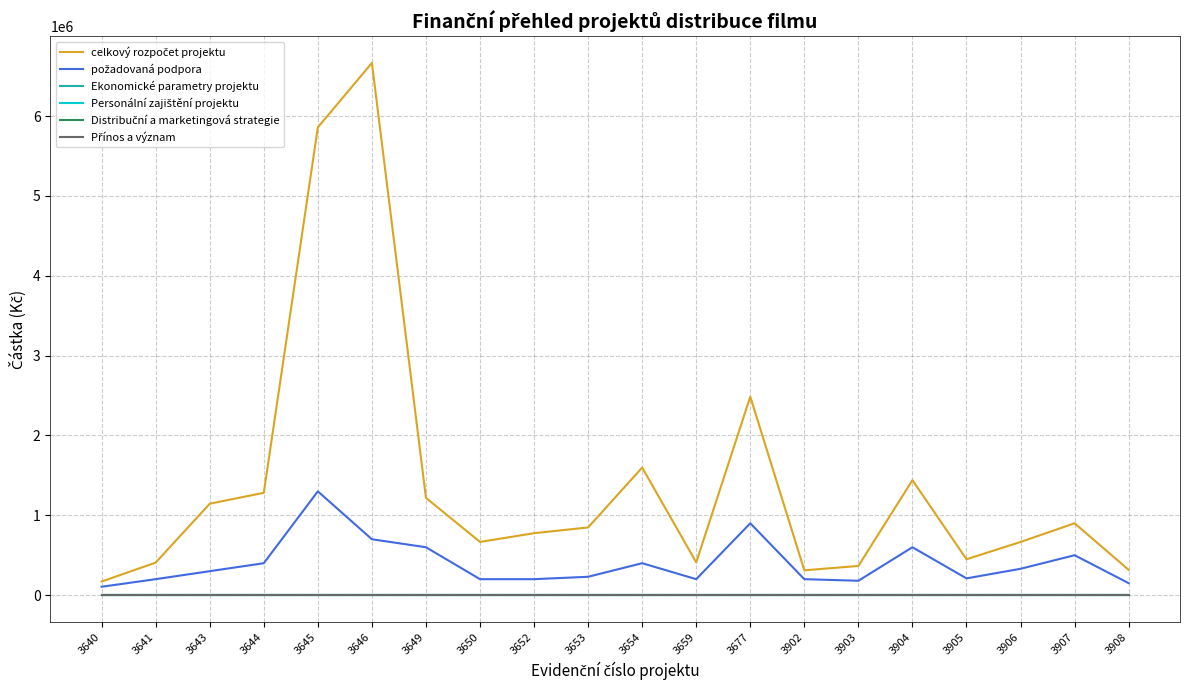

Reading left to right, transcribe all the data shown in this chart.

celkový rozpočet projektu: 3640=170300	3641=407600	3643=1145403	3644=1281760	3645=5859376	3646=6666564	3649=1218700	3650=666500	3652=776000	3653=848000	3654=1597714	3659=410750	3677=2486037	3902=310961	3903=365658	3904=1440000	3905=449500	3906=666000	3907=900000	3908=316760
požadovaná podpora: 3640=105000	3641=200000	3643=300000	3644=400000	3645=1300000	3646=700000	3649=600000	3650=200000	3652=200000	3653=230000	3654=400000	3659=200000	3677=900000	3902=200000	3903=180000	3904=600000	3905=210000	3906=330000	3907=500000	3908=150000
Ekonomické parametry projektu: 3640=0	3641=0	3643=0	3644=0	3645=0	3646=0	3649=0	3650=0	3652=0	3653=0	3654=0	3659=0	3677=0	3902=0	3903=0	3904=0	3905=0	3906=0	3907=0	3908=0
Personální zajištění projektu: 3640=0	3641=0	3643=0	3644=0	3645=0	3646=0	3649=0	3650=0	3652=0	3653=0	3654=0	3659=0	3677=0	3902=0	3903=0	3904=0	3905=0	3906=0	3907=0	3908=0
Distribuční a marketingová strategie: 3640=0	3641=0	3643=0	3644=0	3645=0	3646=0	3649=0	3650=0	3652=0	3653=0	3654=0	3659=0	3677=0	3902=0	3903=0	3904=0	3905=0	3906=0	3907=0	3908=0
Přínos a význam: 3640=0	3641=0	3643=0	3644=0	3645=0	3646=0	3649=0	3650=0	3652=0	3653=0	3654=0	3659=0	3677=0	3902=0	3903=0	3904=0	3905=0	3906=0	3907=0	3908=0